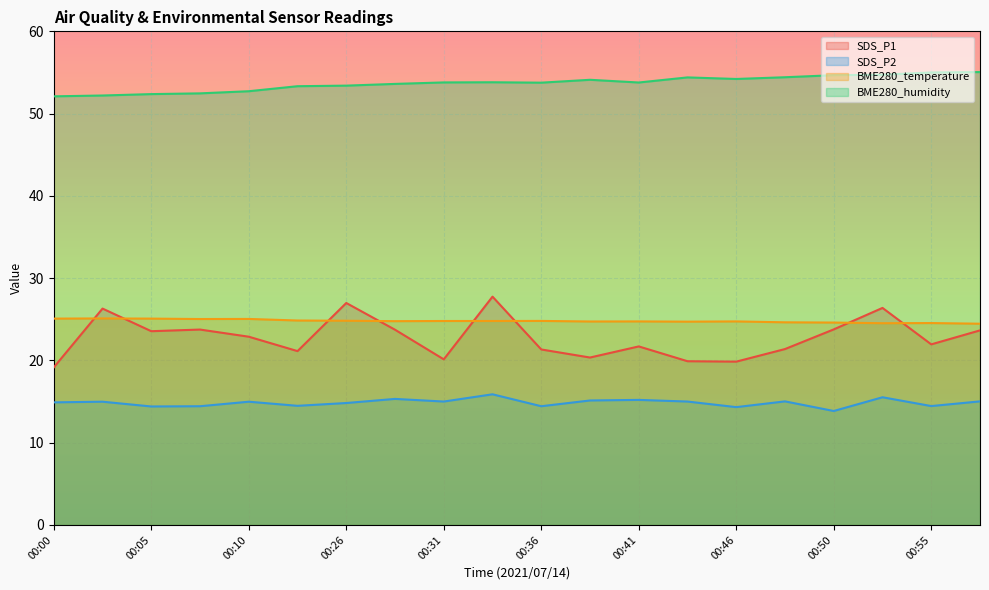

What is the value of the SDS_P1 point at the 12th from the left?

20.4